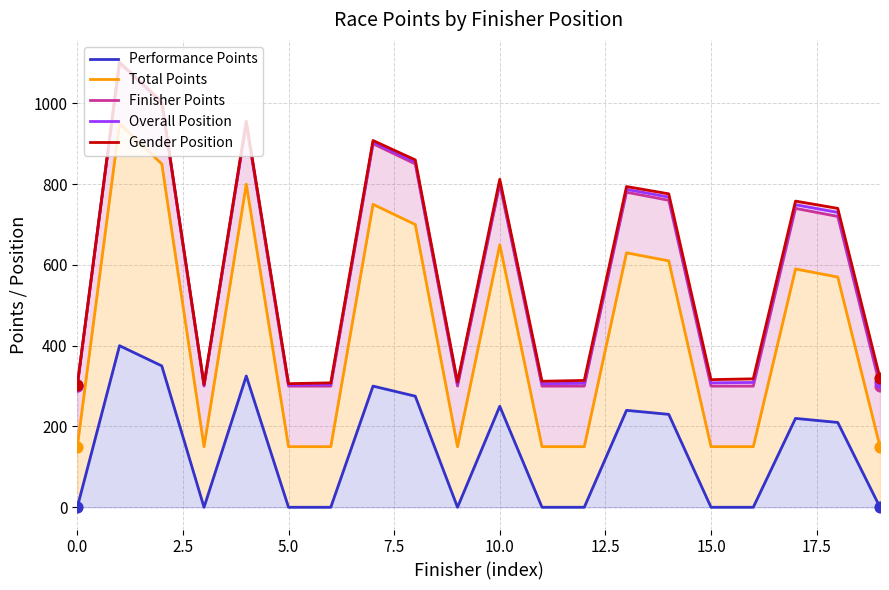

Which series reaches the maximum Y coordinate?

Gender Position